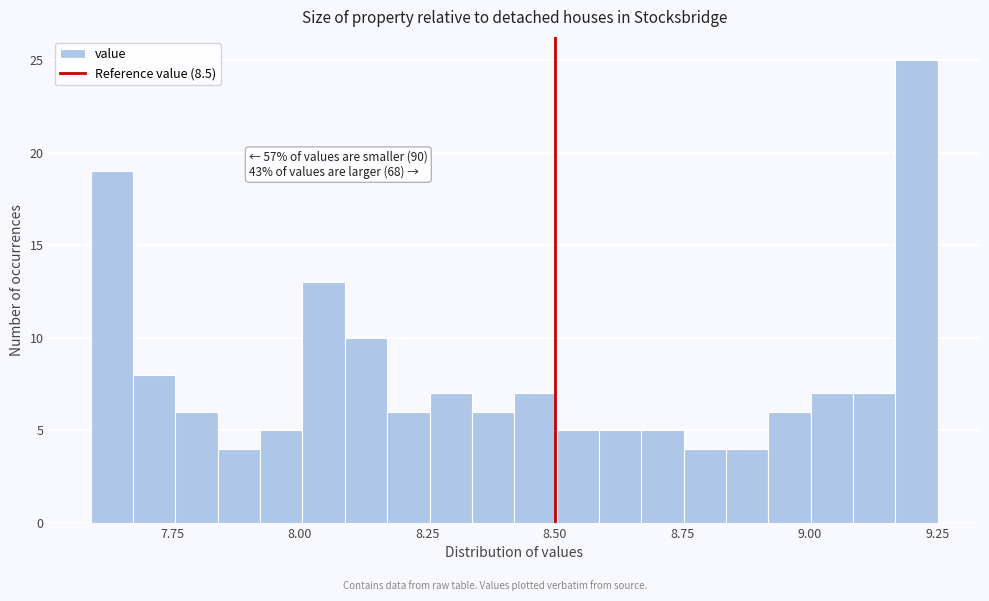

Around what value on the x-axis is the tallest bar? Give the approximate position of its centre, as read against the axis.

9.20